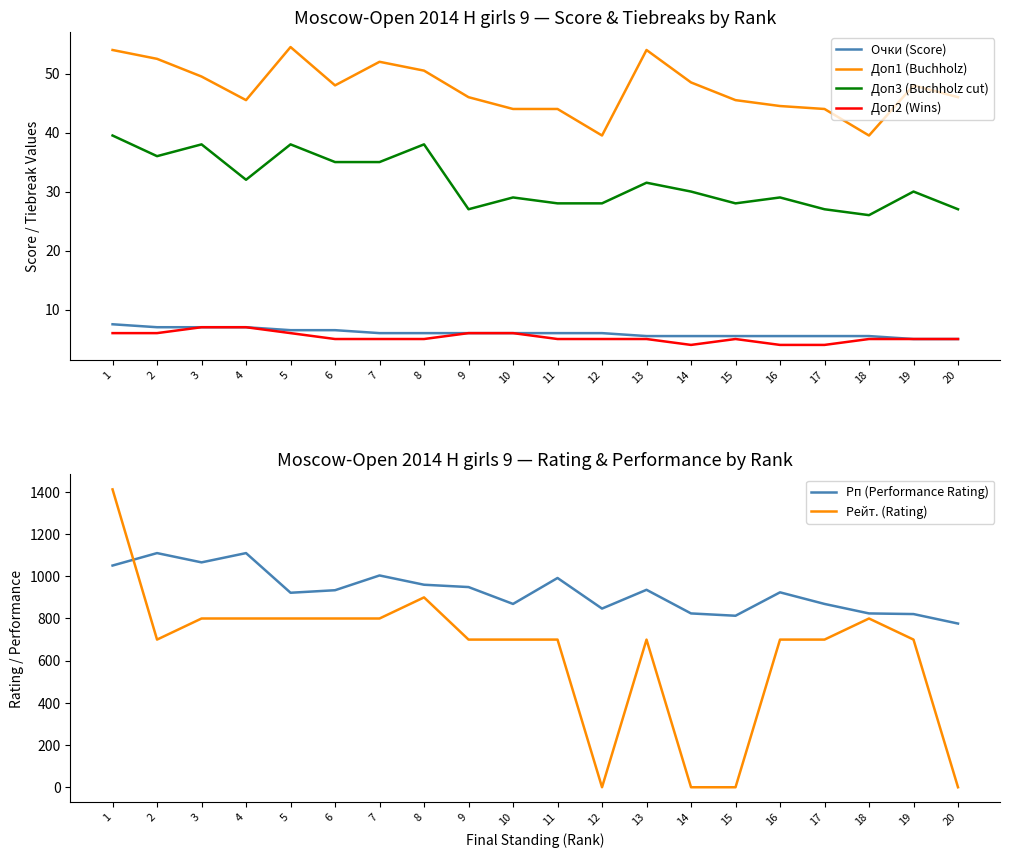

Rank the series at 10 from lowest to highest value.

Очки (Score), Доп2 (Wins), Доп3 (Buchholz cut), Доп1 (Buchholz), Рейт. (Rating), Рп (Performance Rating)